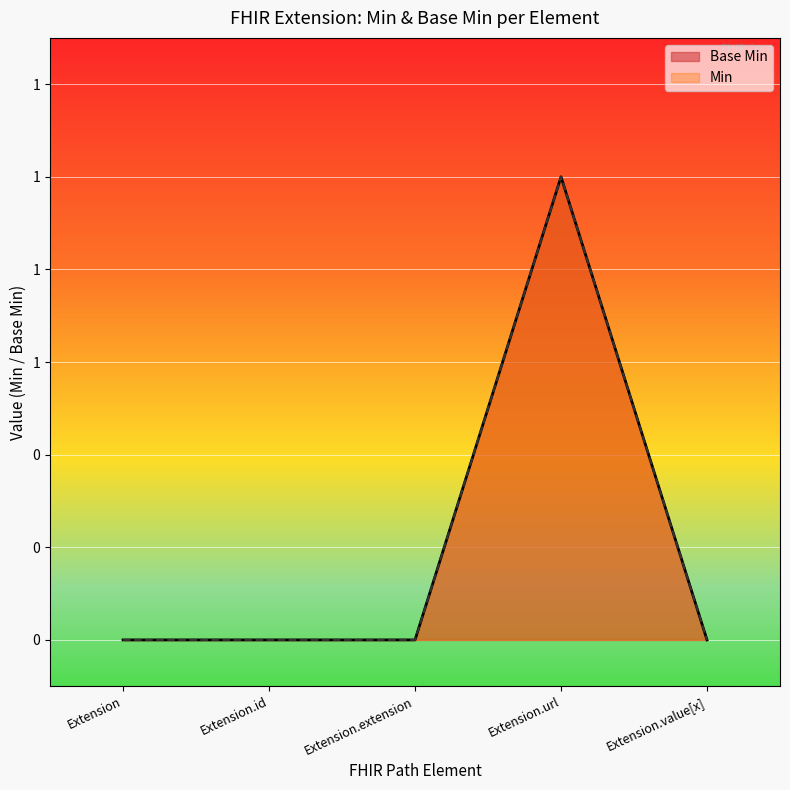

How many values exceed 0?

1